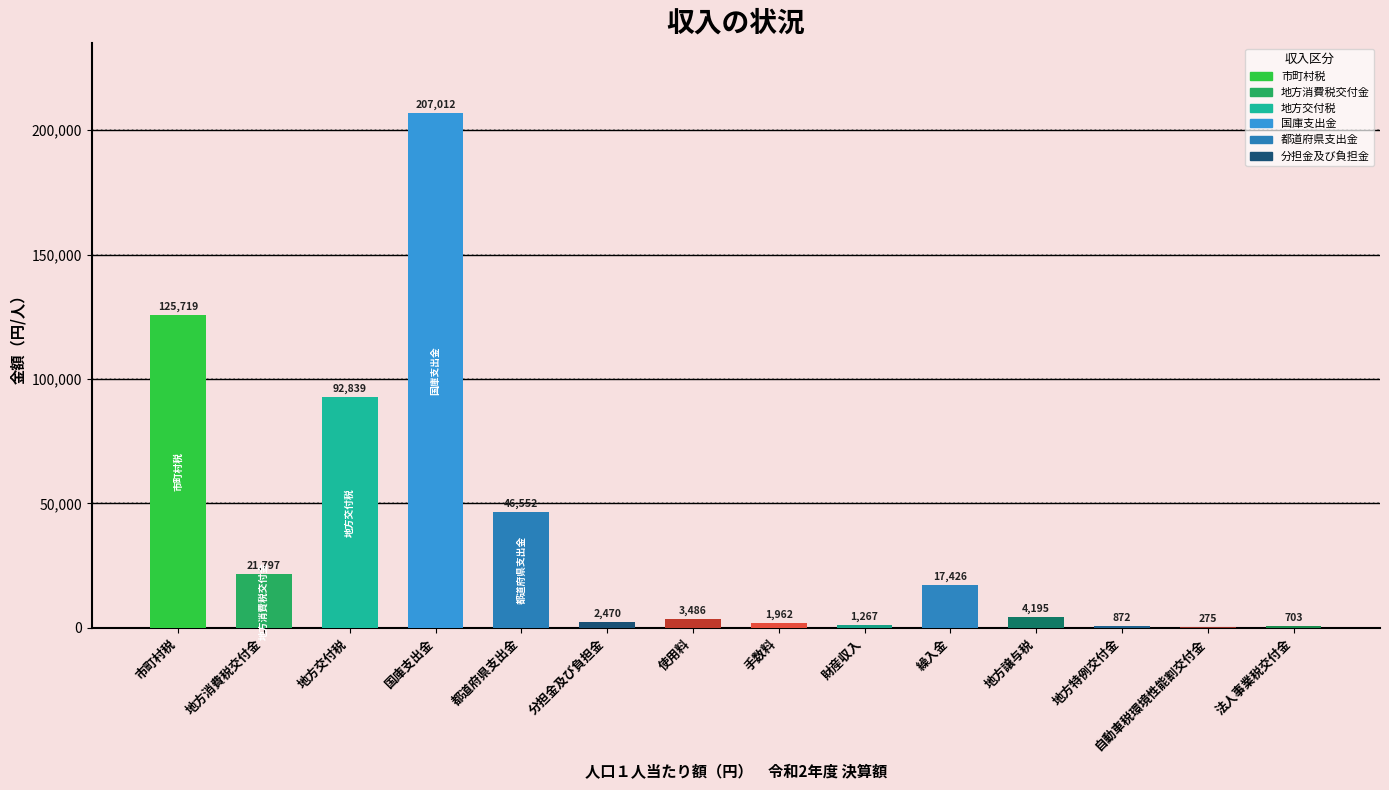

The chart shows a value of 46552 at 都道府県支出金. True or false?

True